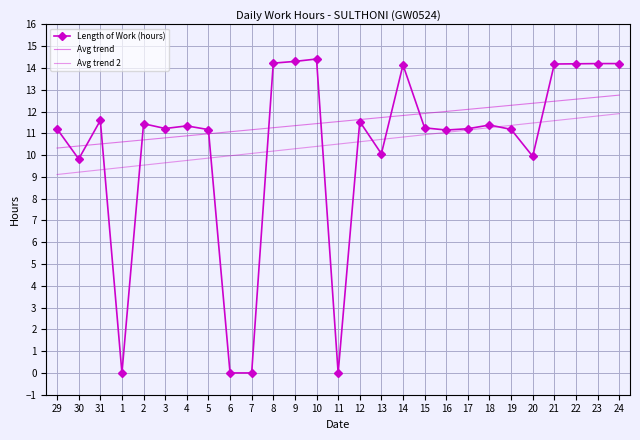

How many points are lower than both their immediate neighbors (excluding endpoints)?

7